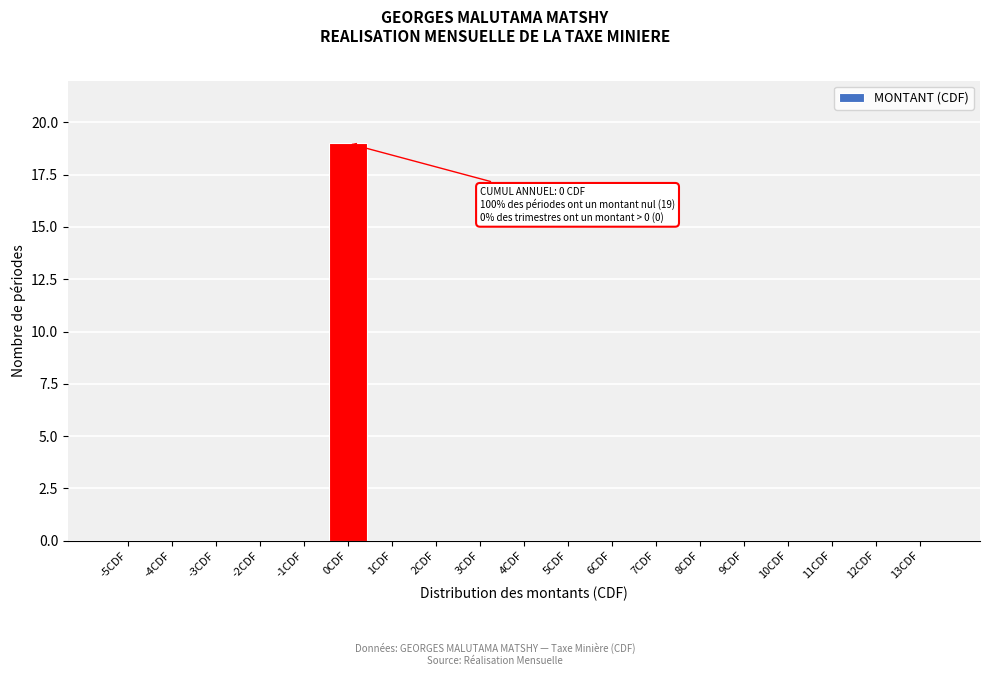

Reading left to right, extract all data points from this chart.

-5CDF=0	-4CDF=0	-3CDF=0	-2CDF=0	-1CDF=0	0CDF=19	1CDF=0	2CDF=0	3CDF=0	4CDF=0	5CDF=0	6CDF=0	7CDF=0	8CDF=0	9CDF=0	10CDF=0	11CDF=0	12CDF=0	13CDF=0